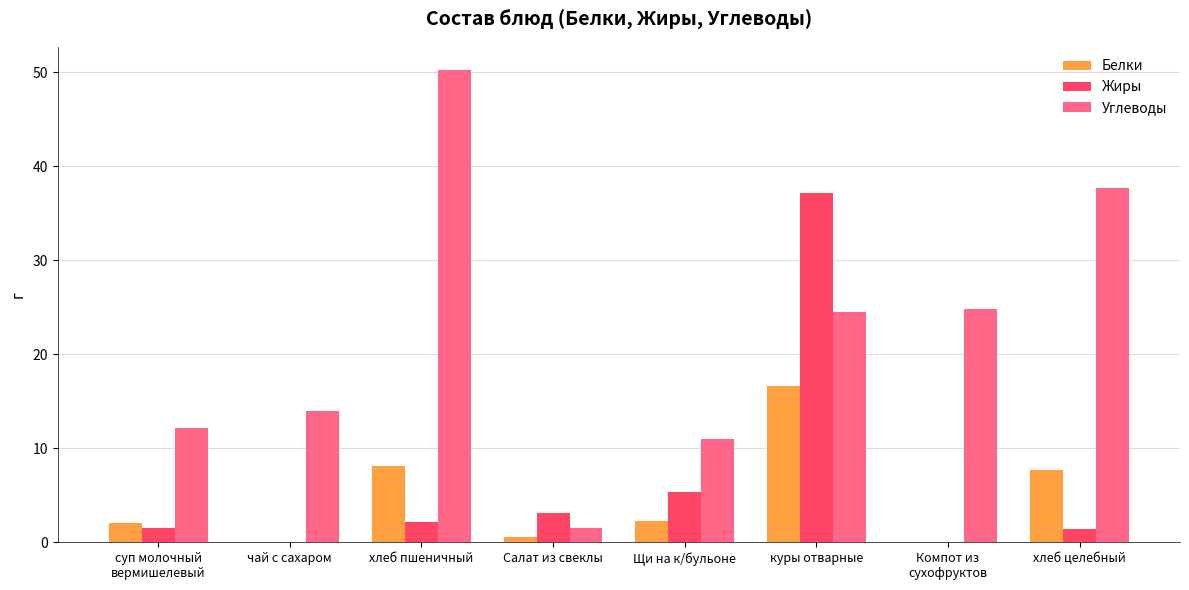

What is the total value across all series at хлеб целебный?

46.8